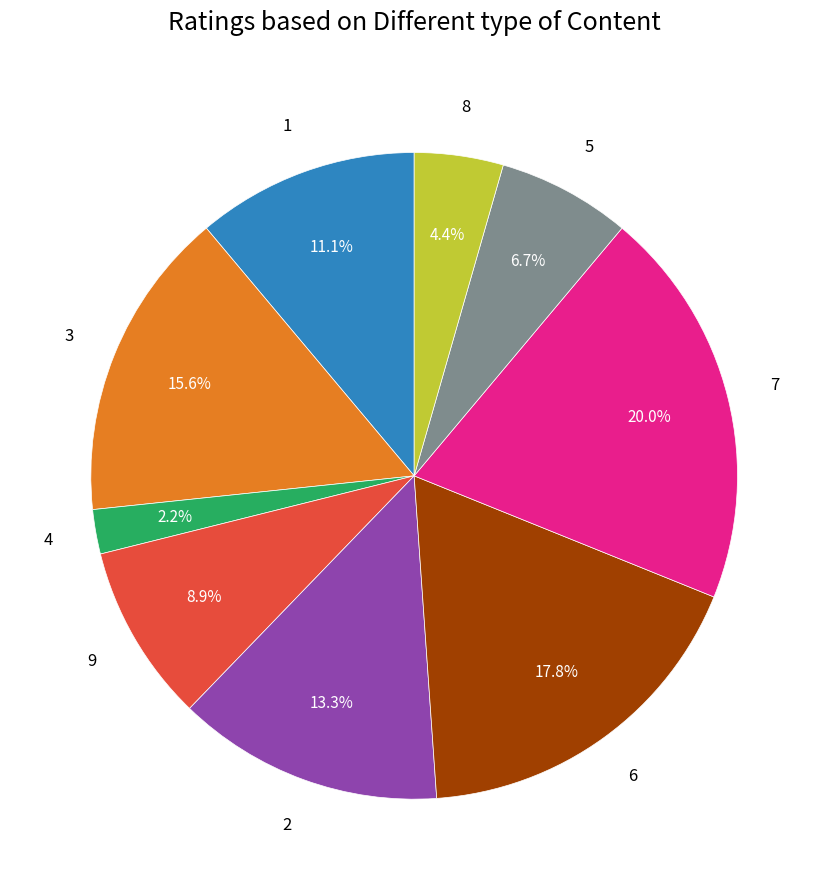

To the nearest percent, what portion does 8 represent?

4%